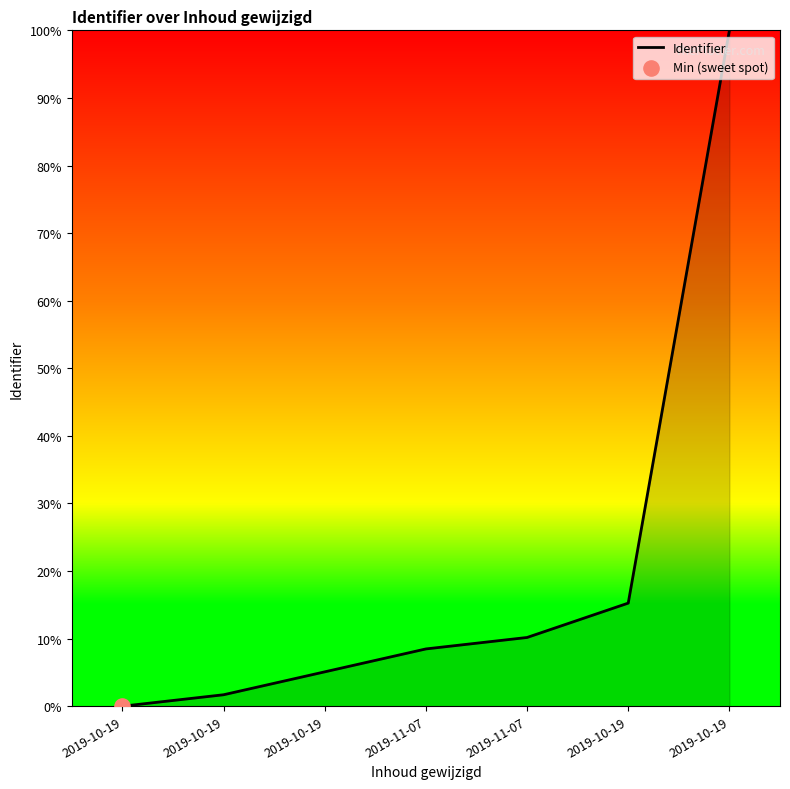

Which has a higher value, 2019-10-19 or 2019-10-19?

2019-10-19